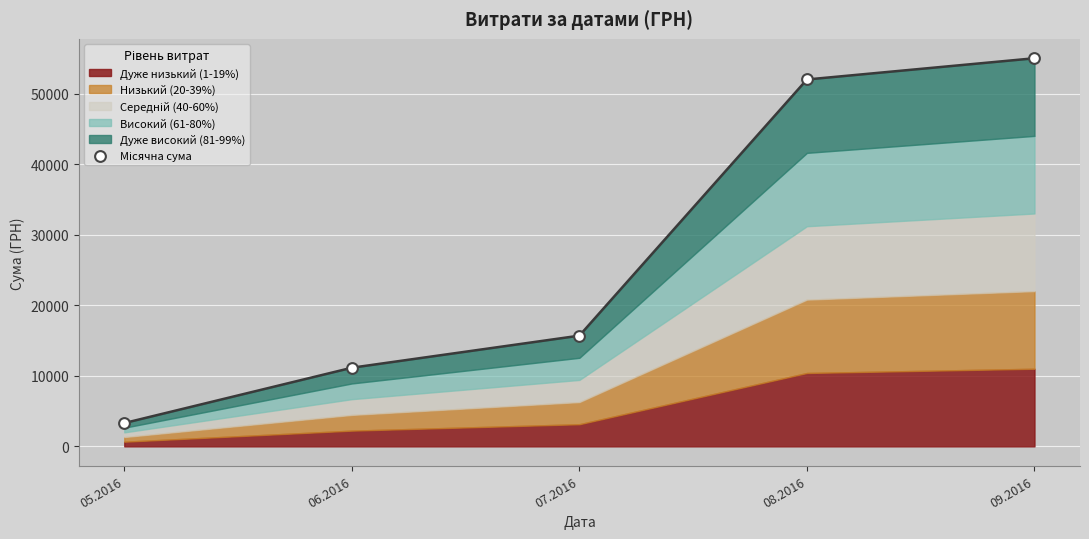

What is the change in value from 05.2016 to 07.2016?

+12386.1